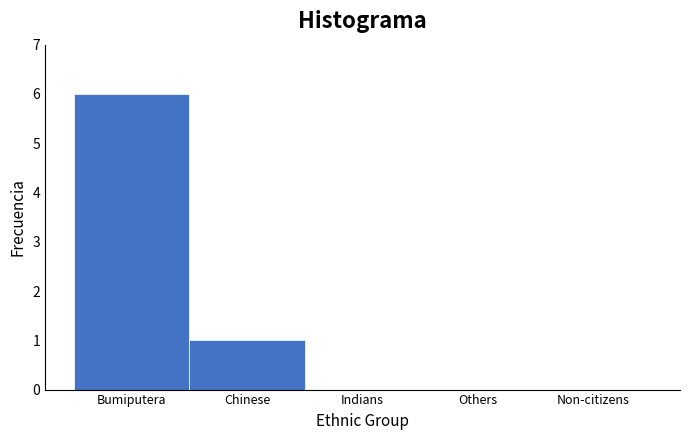

Reading left to right, transcribe all the data shown in this chart.

Bumiputera=6	Chinese=1	Indians=0	Others=0	Non-citizens=0